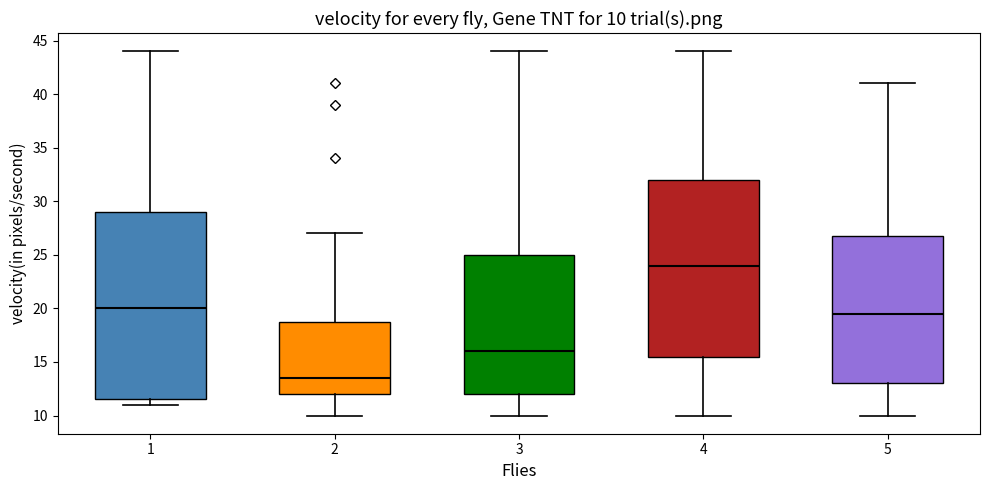

Which box has the highest median line?

4